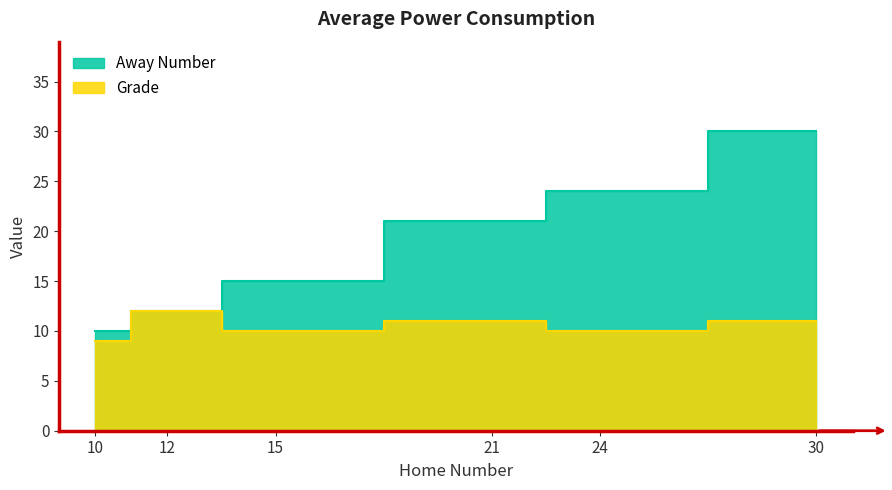

Rank the series at 15 from highest to lowest value.

Away Number, Grade